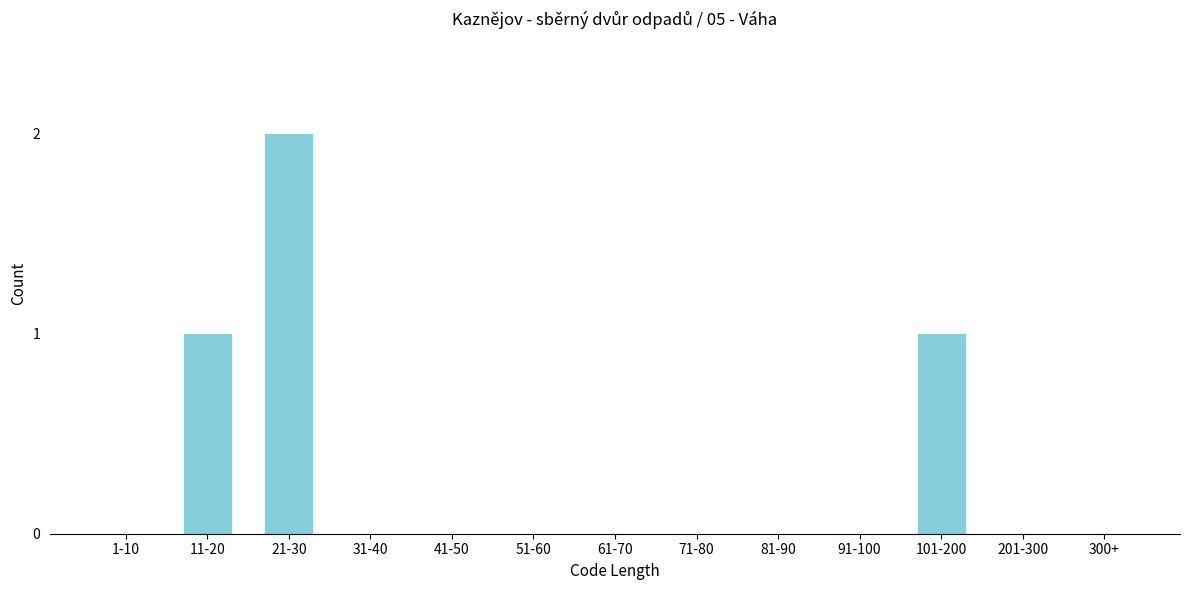

Reading left to right, what are all the values shown in this chart?

1-10=0	11-20=1	21-30=2	31-40=0	41-50=0	51-60=0	61-70=0	71-80=0	81-90=0	91-100=0	101-200=1	201-300=0	300+=0